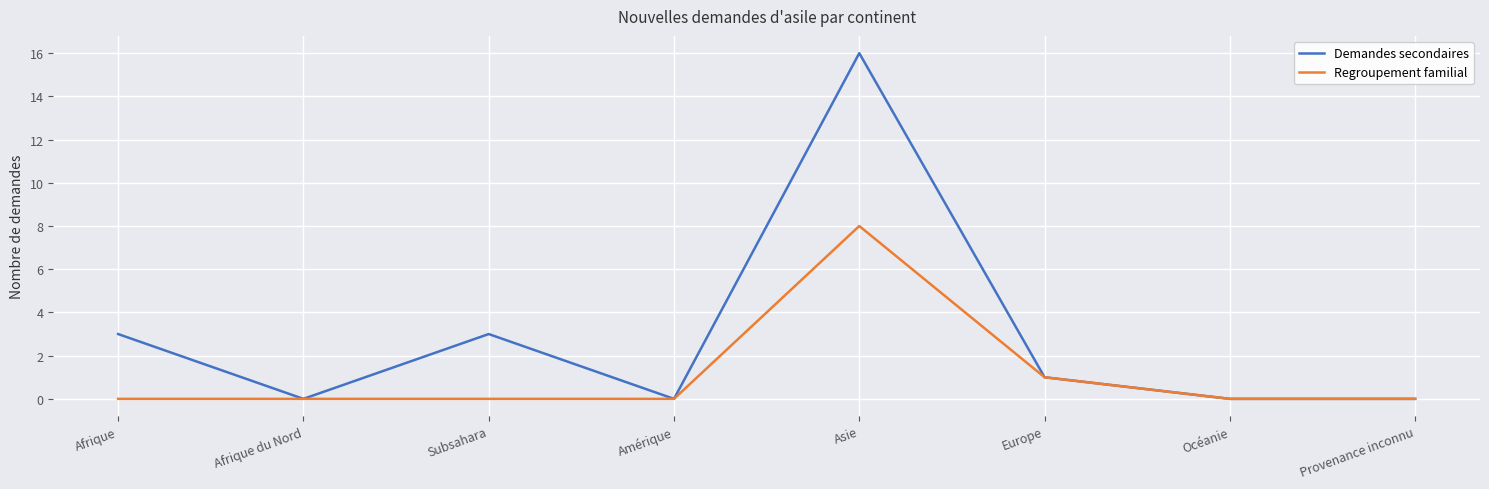

What position from the left is Afrique du Nord?

2